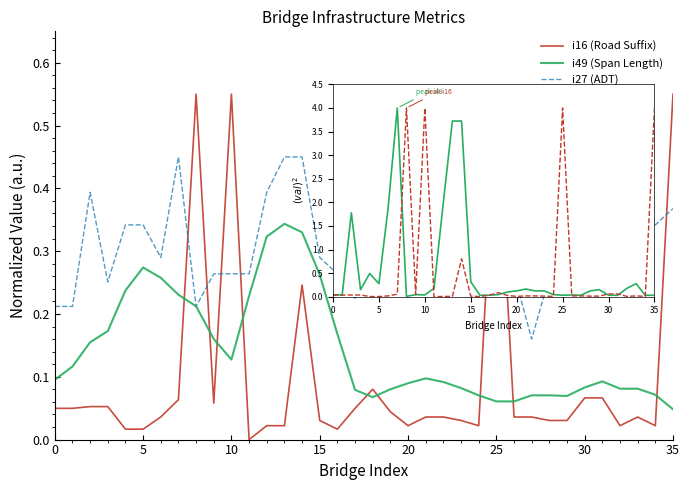

Which series ends up on top after the final intersection of i27 (ADT) and i16 (Road Suffix)?

i16 (Road Suffix)